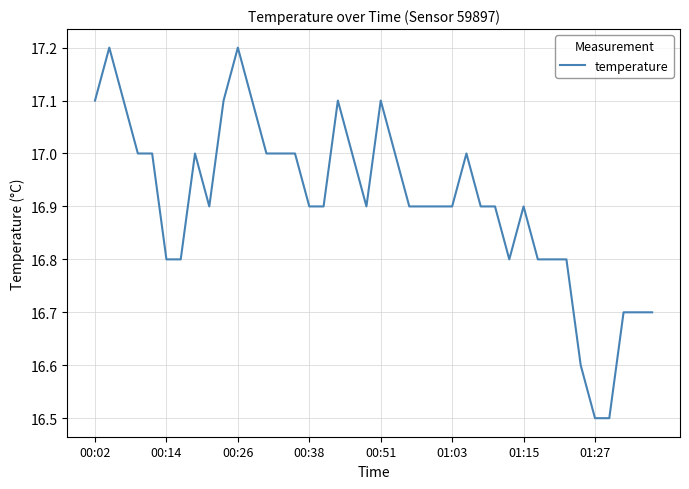

What is the difference between the maximum and minimum values?

0.7